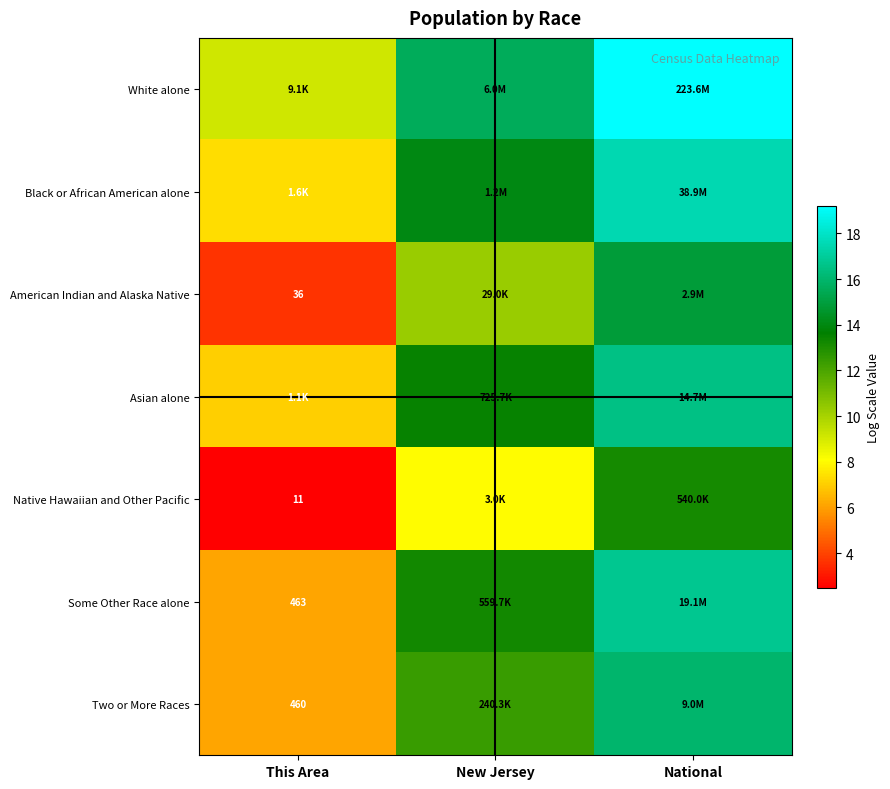

Read the Two or More Races value at National.

16.0